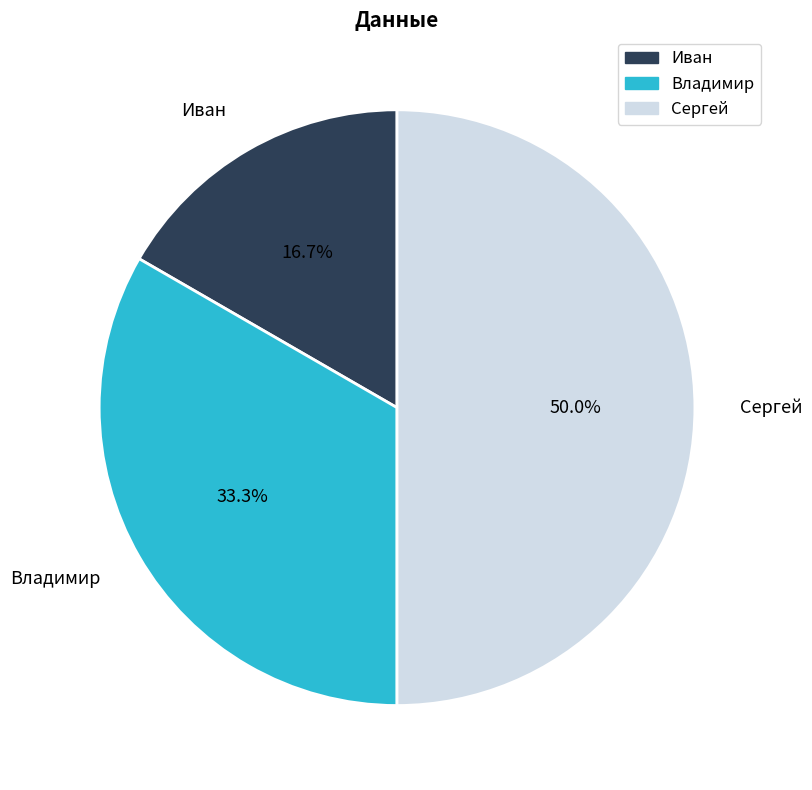

Count the number of slices in the pie.

3